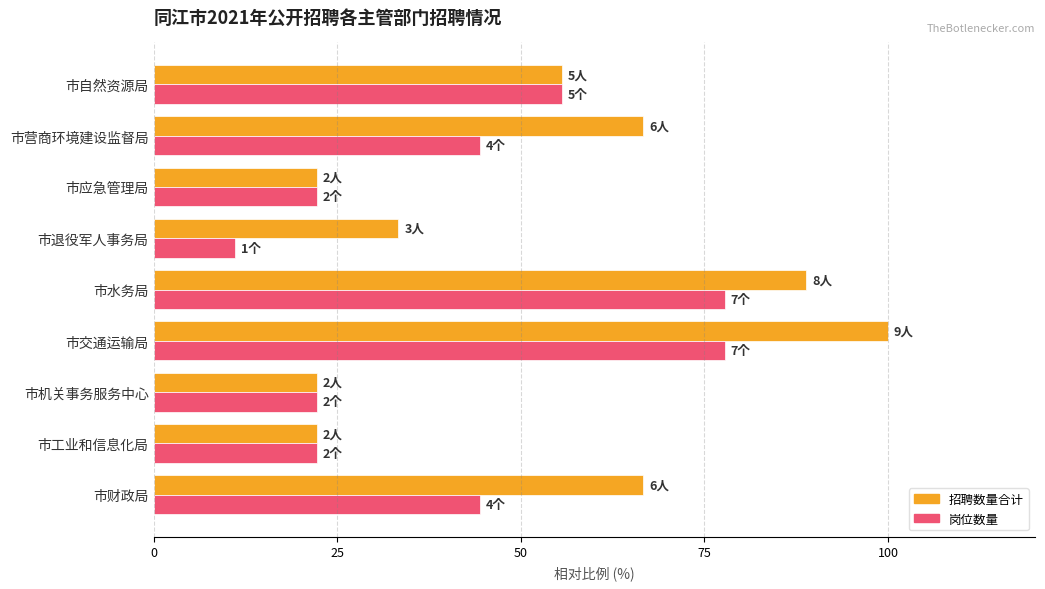

Which series has the largest range (max minus min)?

招聘数量合计